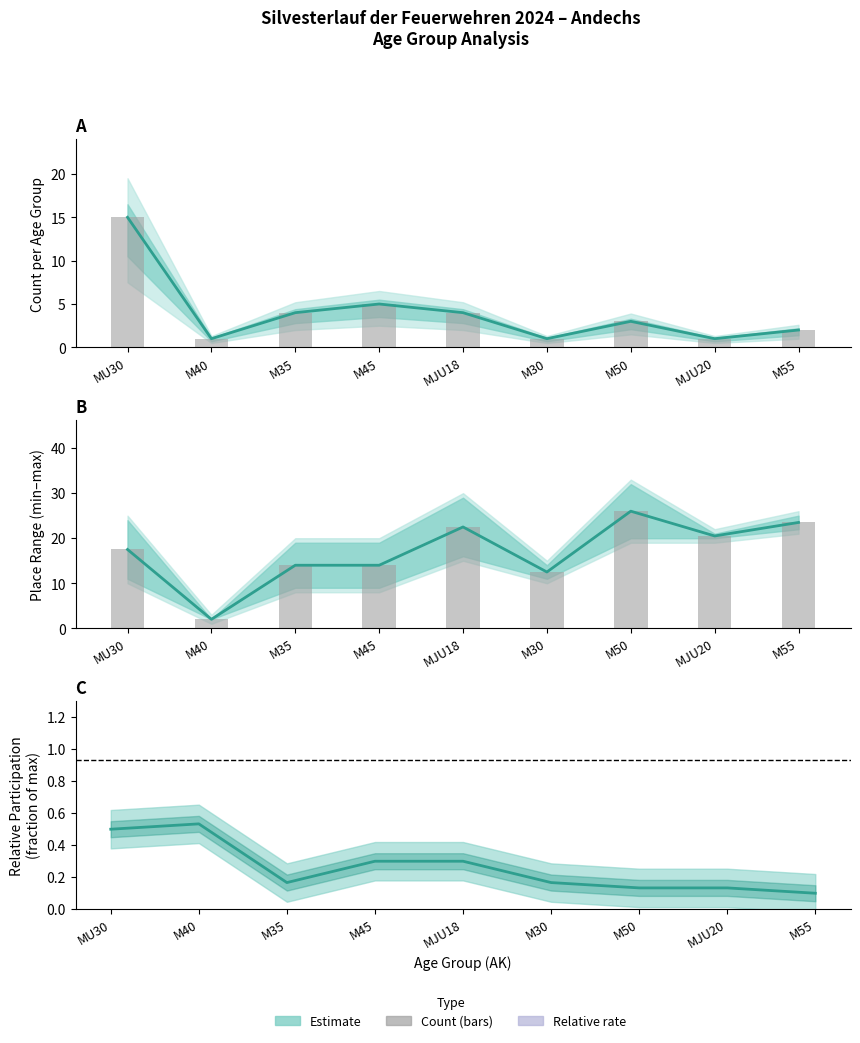

The value of Count at M30 is 1. True or false?

False